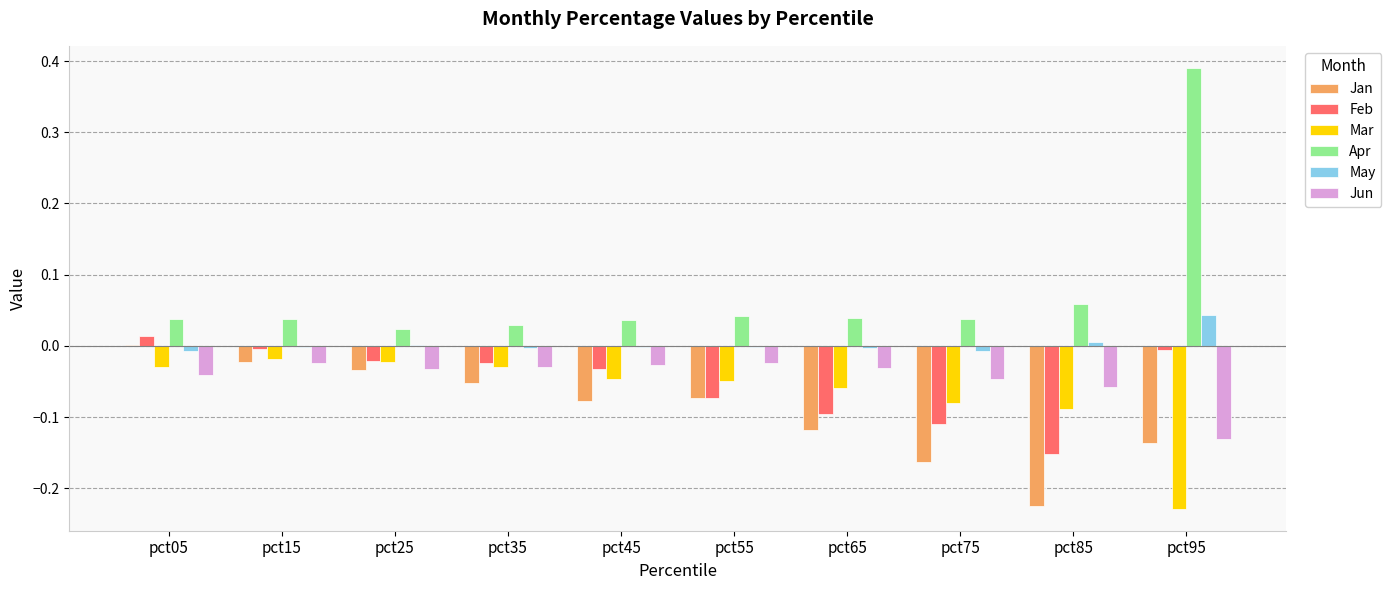

At which category does the chart reach its peak across all series?

pct95